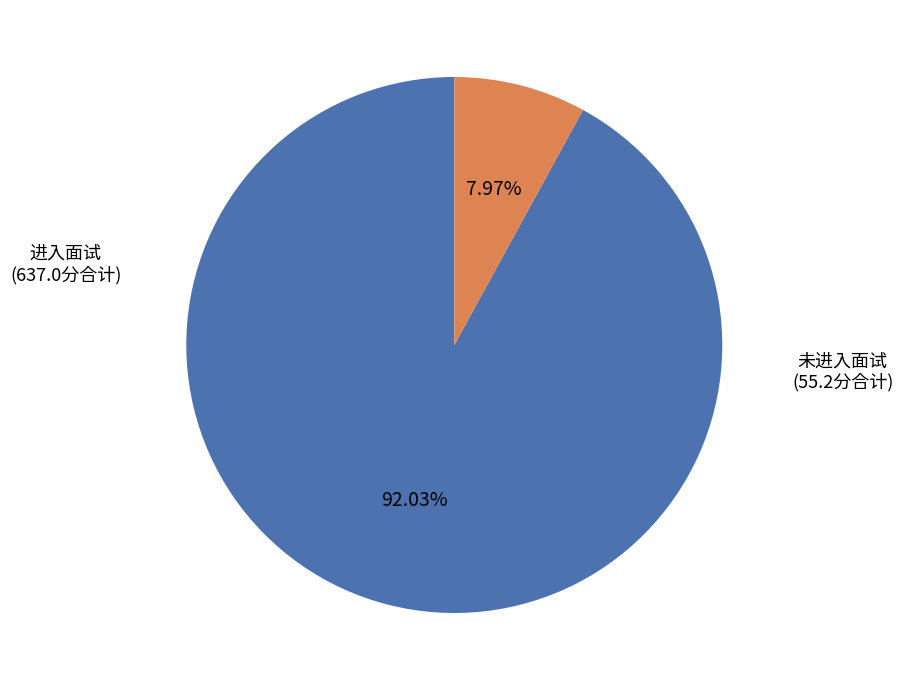

How many segments does this pie chart have?

2